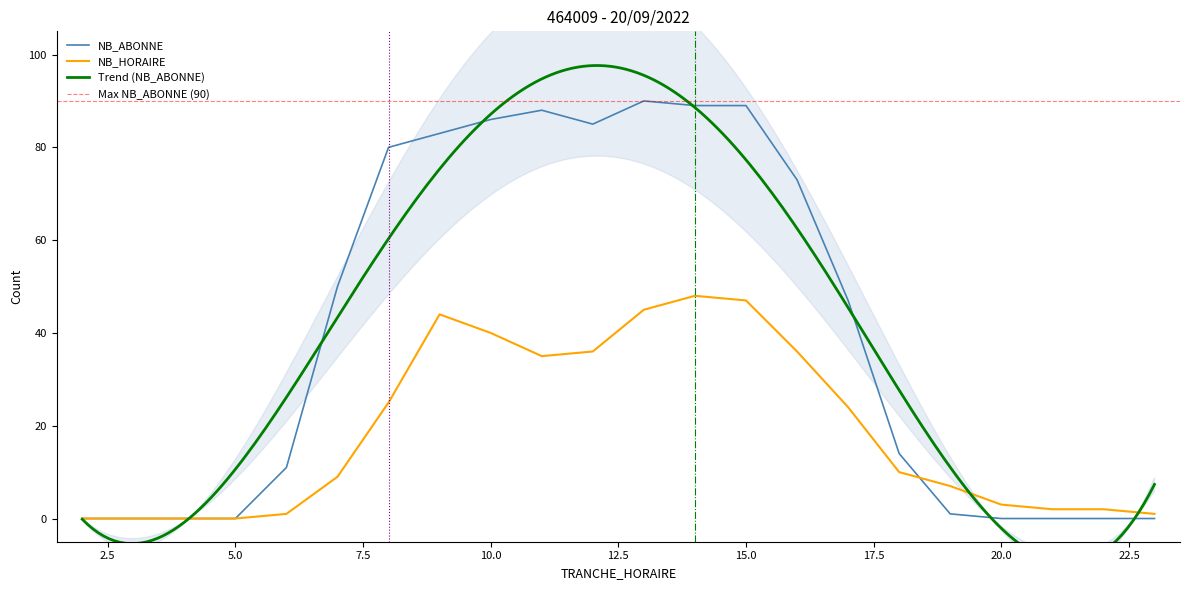

Is this an area chart (filled region under the line)?

No